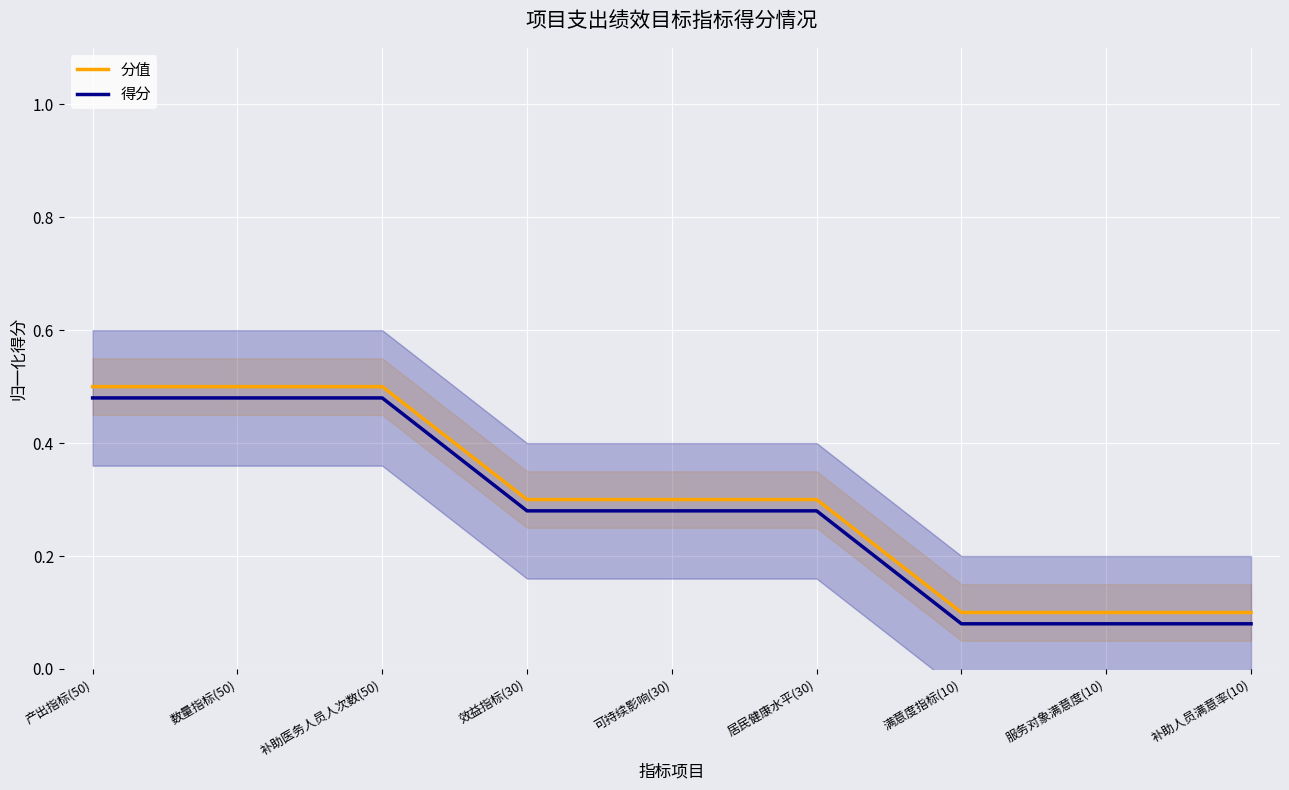

How many series are shown in this chart?

2